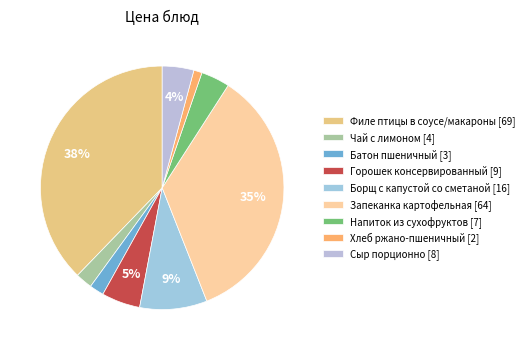

True or false: Хлеб ржано-пшеничный accounts for 14% of the total.

False